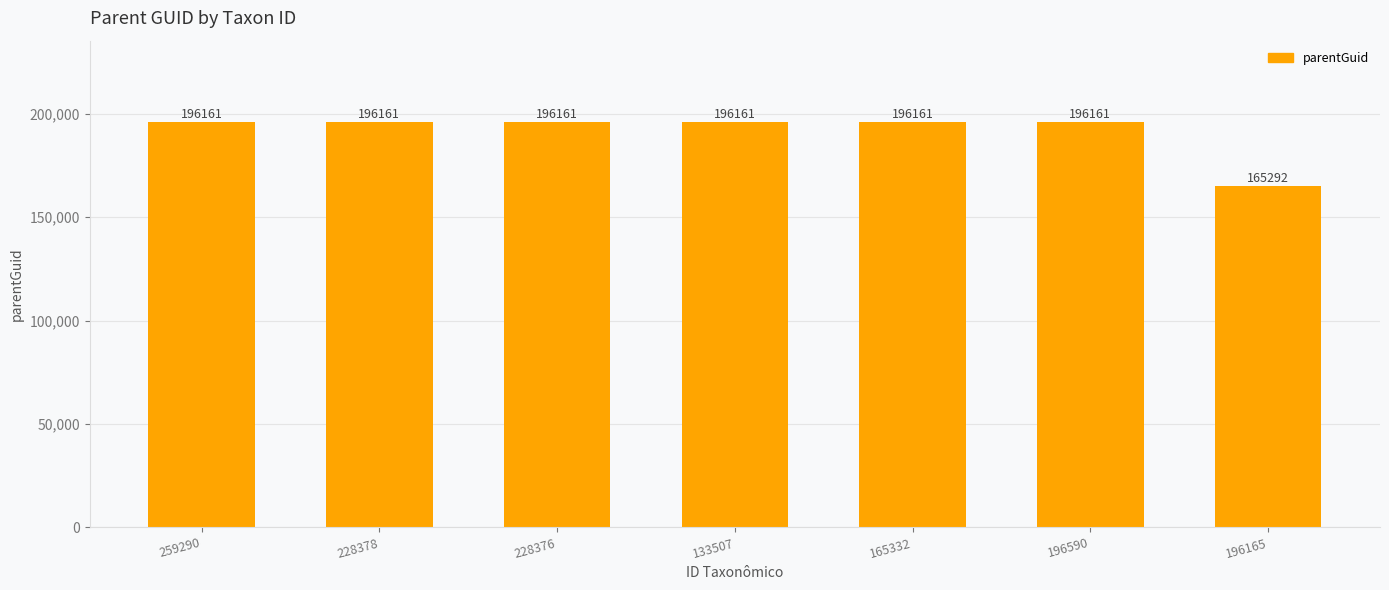

How many bars are there in total?

7